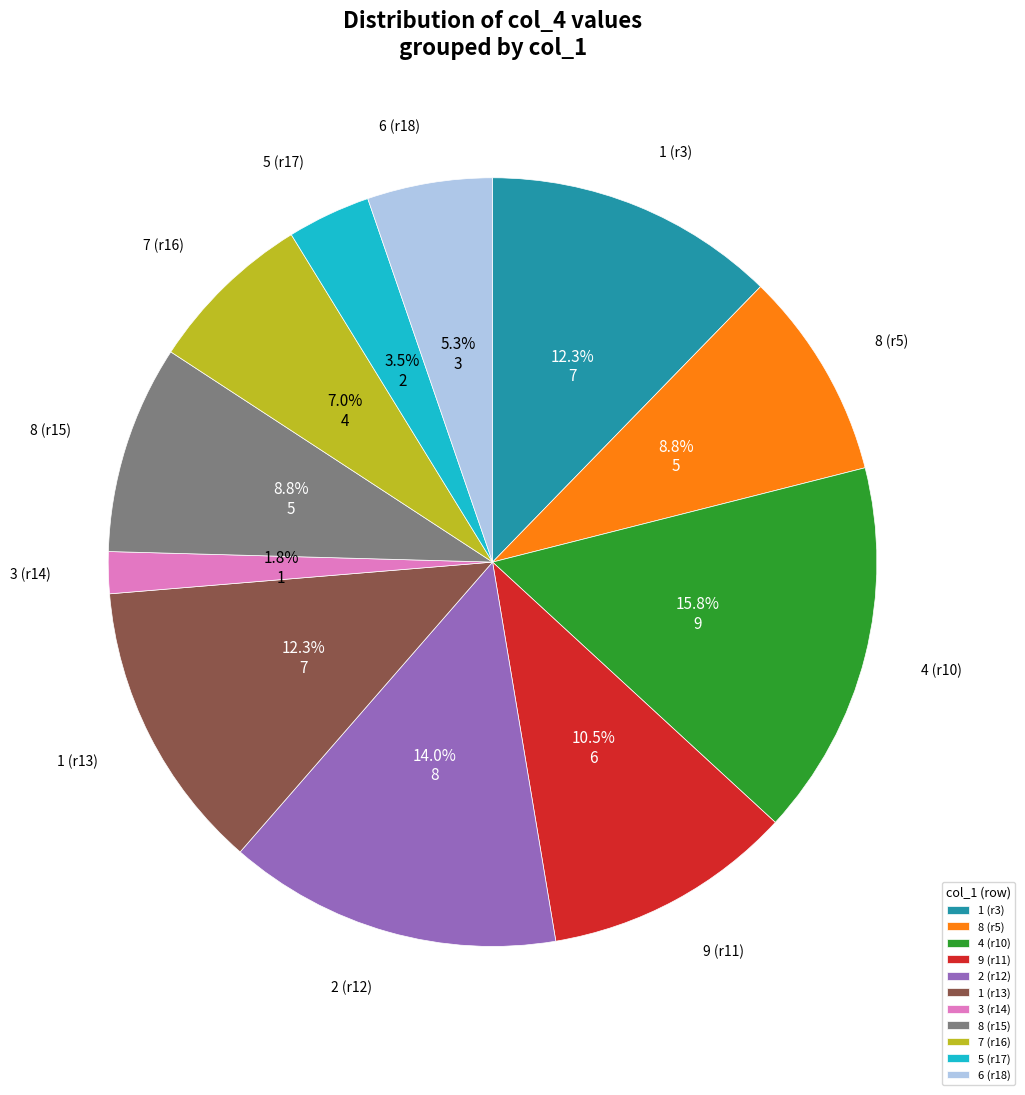

Count the number of slices in the pie.

11